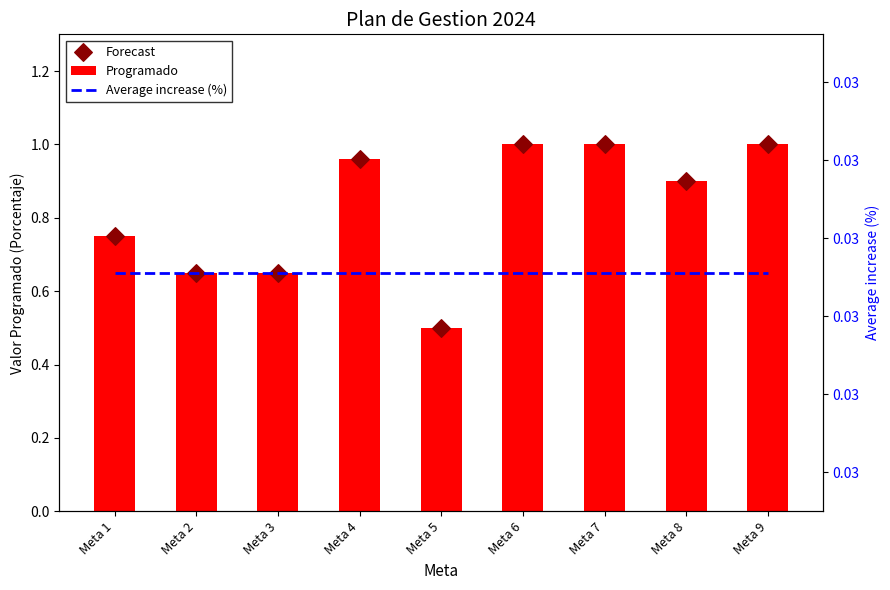

At how many categories does at least one series exceed 0?

9